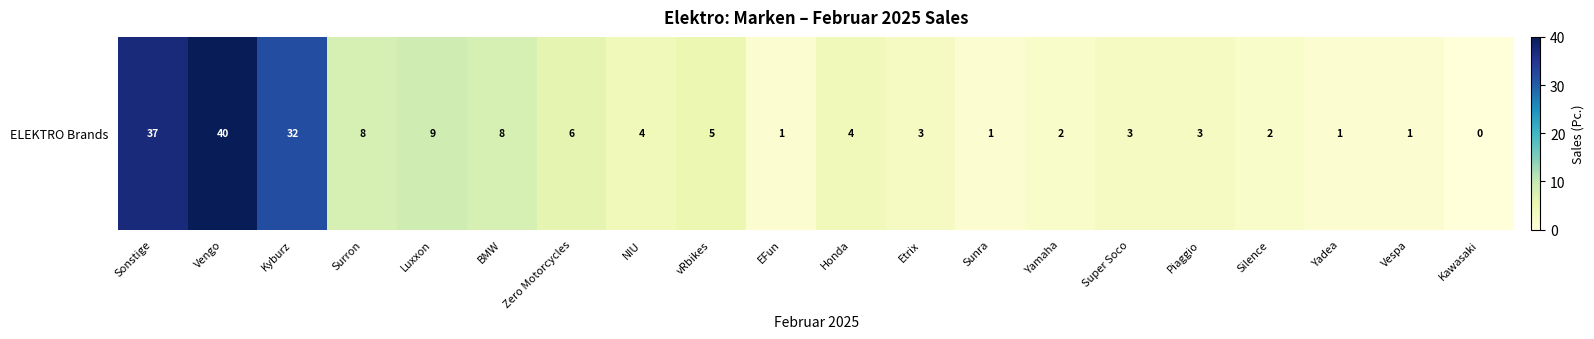

The value at Luxxon is 9. True or false?

True